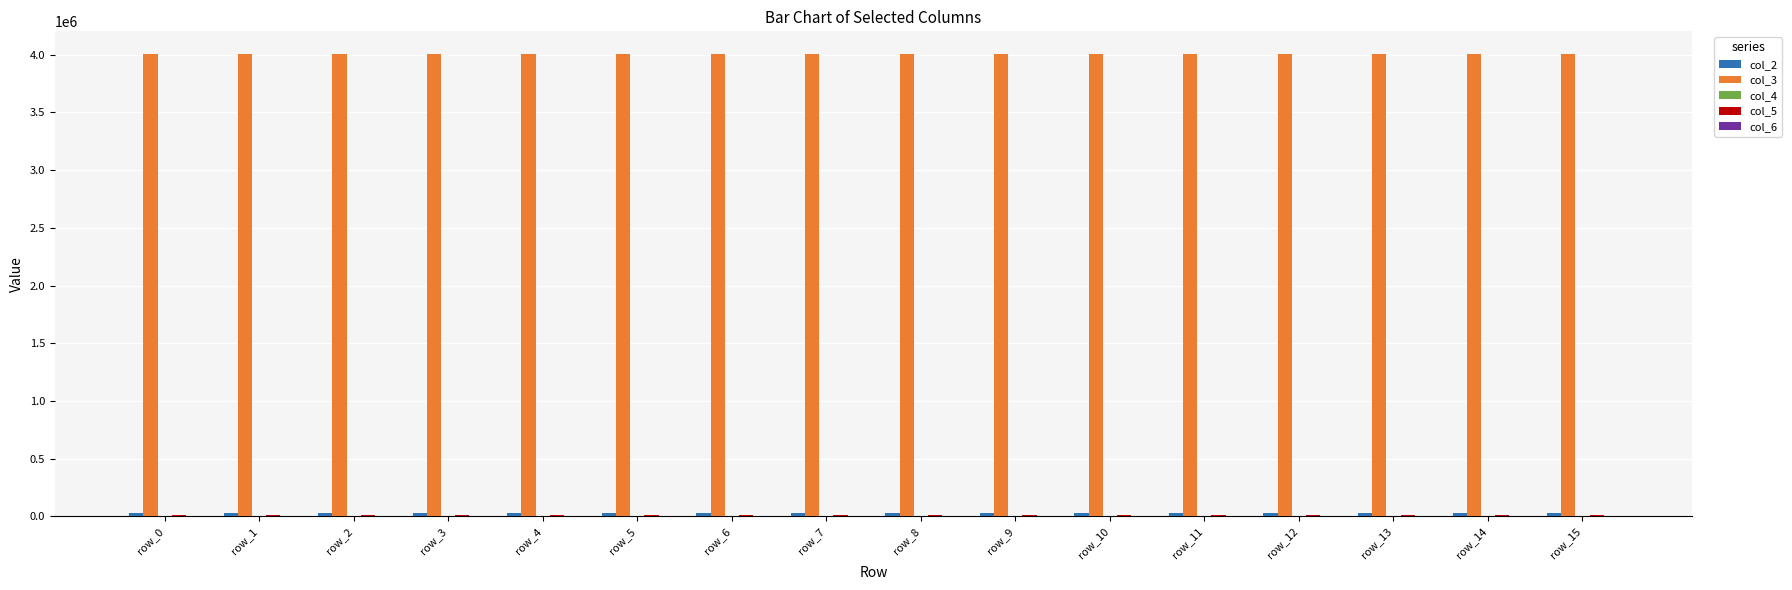

Count the number of categories in the chart.

16